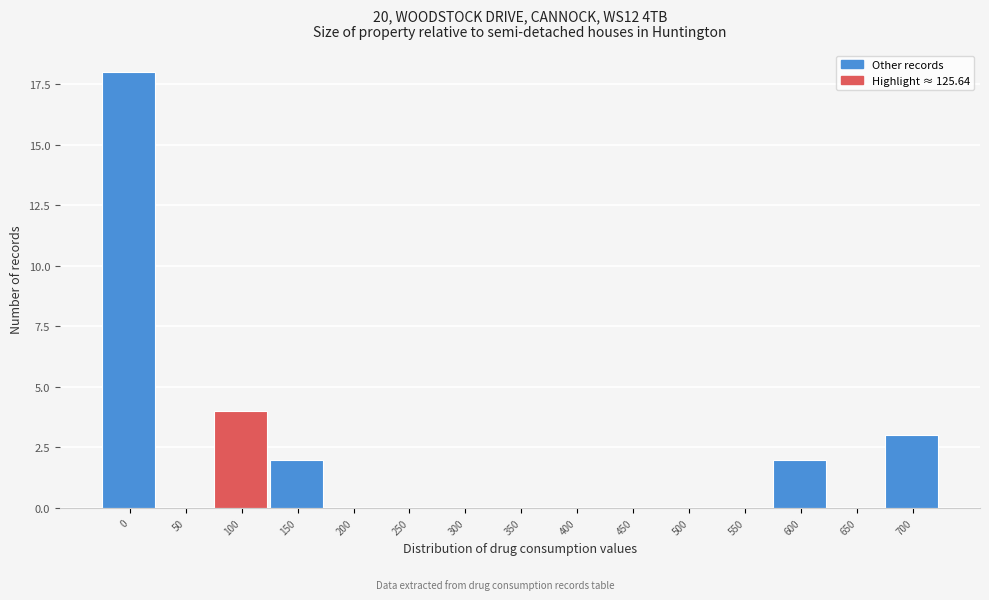

Reading left to right, what are all the values shown in this chart?

0=18	50=0	100=4	150=2	200=0	250=0	300=0	350=0	400=0	450=0	500=0	550=0	600=2	650=0	700=3